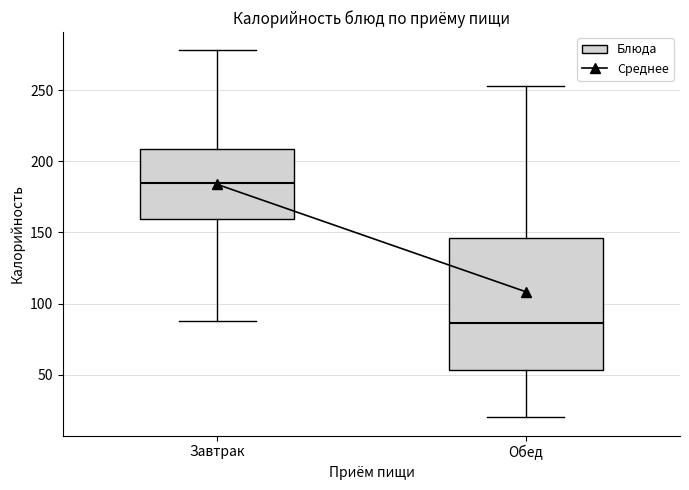

Which box is the tallest, from its lower edge to its upper edge?

Обед